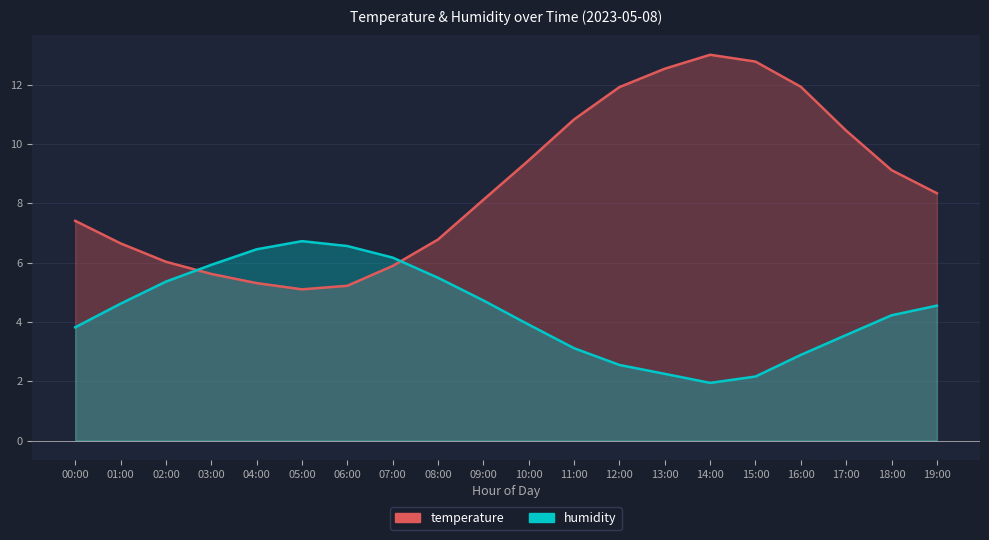

Is the value of humidity at 07:00 greater than the value of temperature at 05:00?

Yes